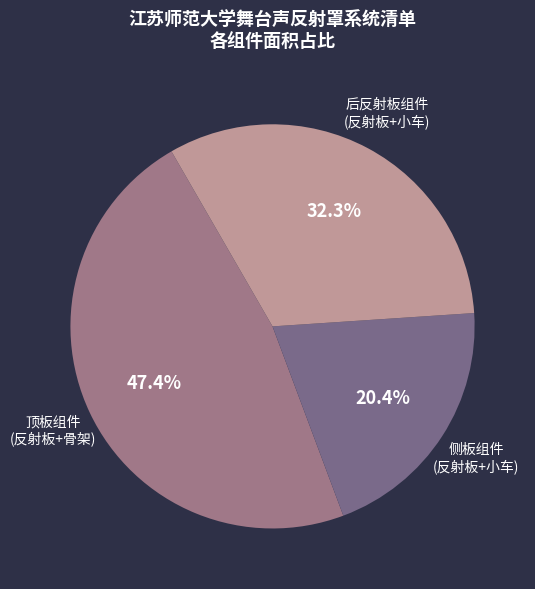

Does any single category account for the majority?

No